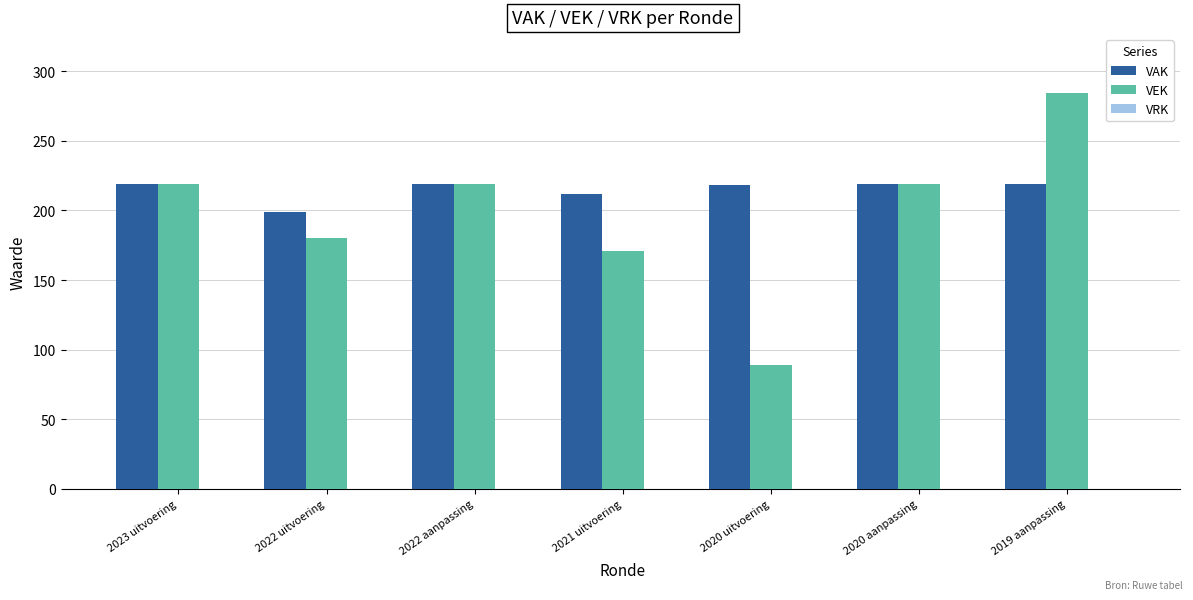

What is the lowest value of the VEK series?

89